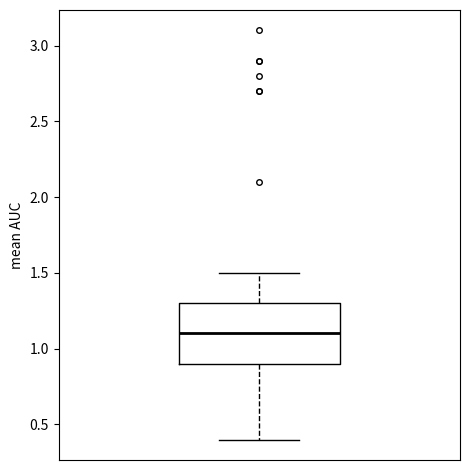

Where does the median line of the box sit on the y-axis? The values are not printed on the chart, so give them approximately, as read against the axis.

1.1